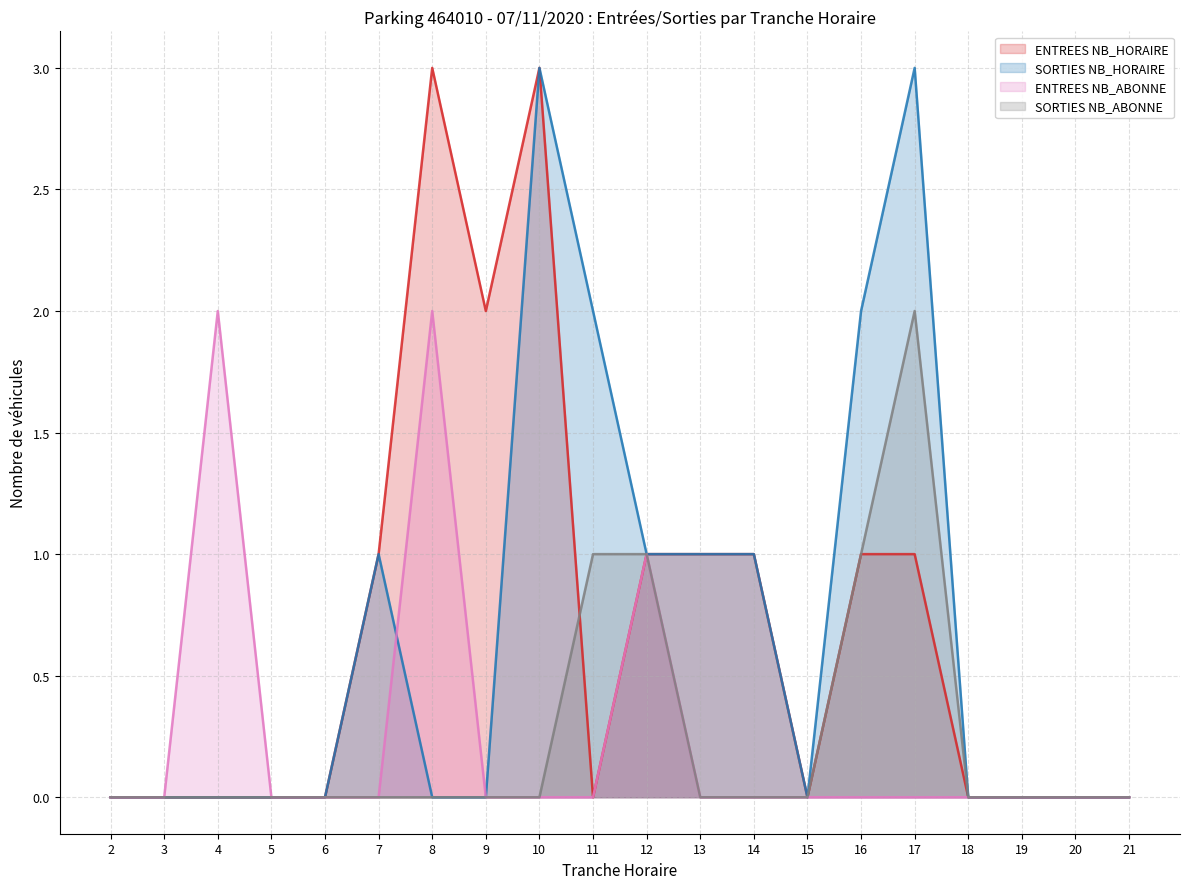

True or false: SORTIES NB_HORAIRE has a value of -1 at 18.

False